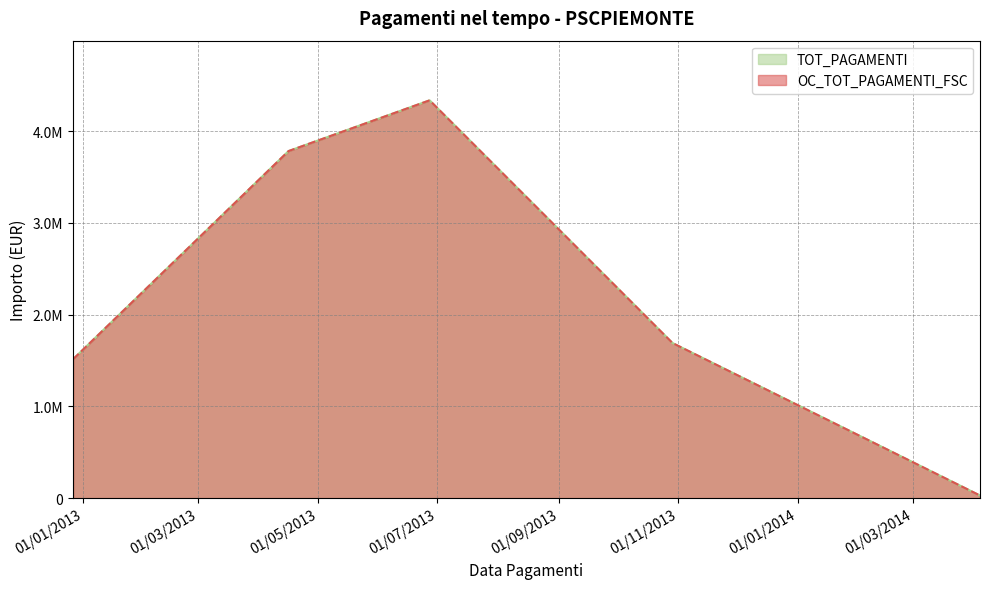

The value of OC_TOT_PAGAMENTI_FSC at 16/04/2013 is 3781489.6. True or false?

True